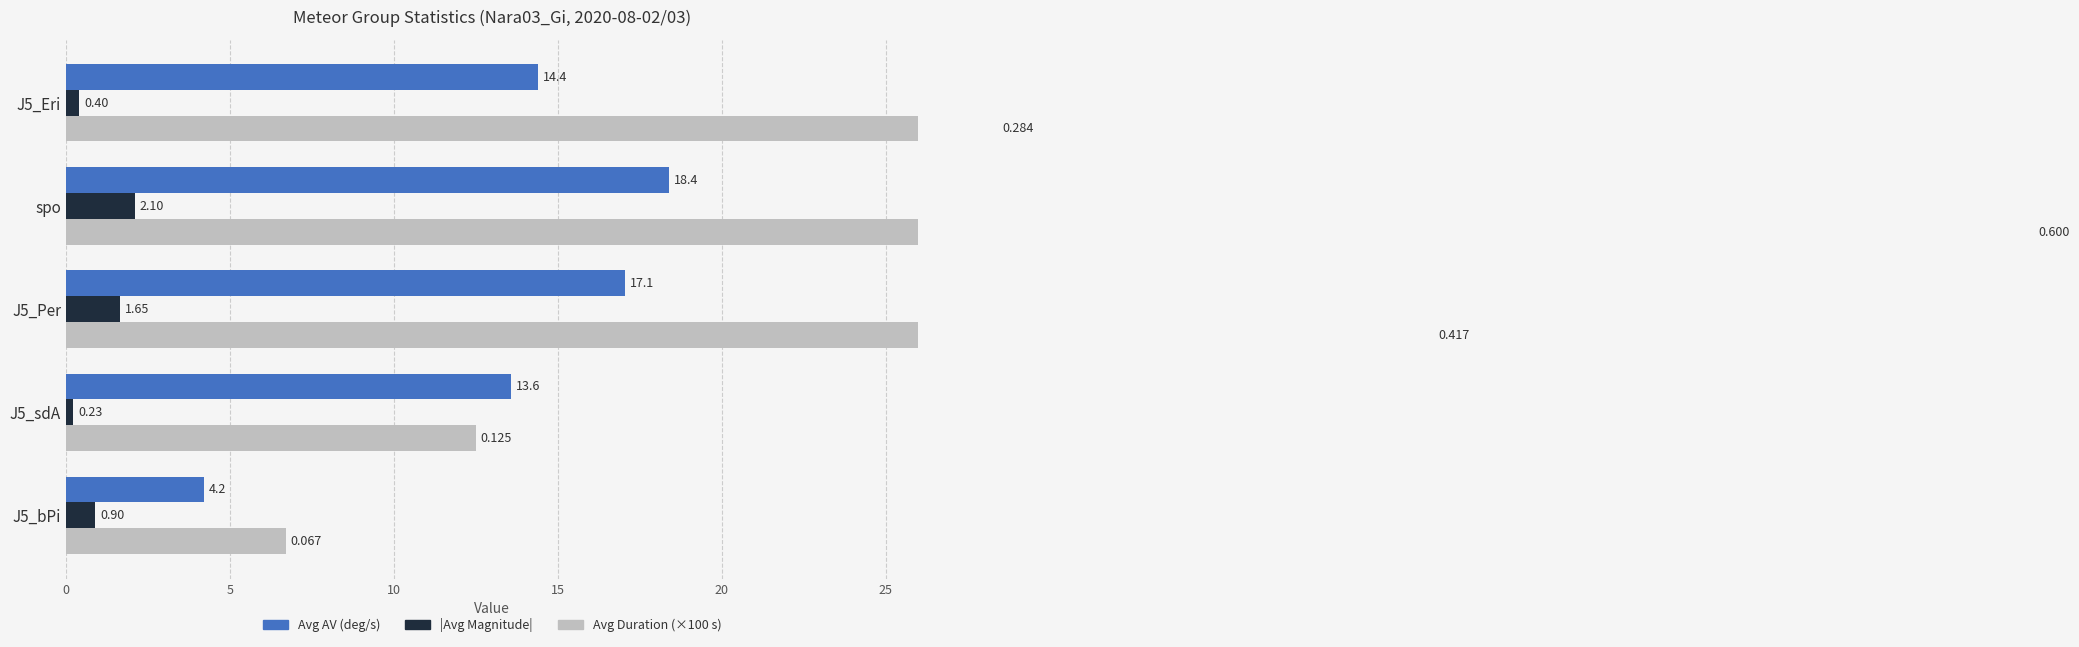

How many bars are there in each group?

3